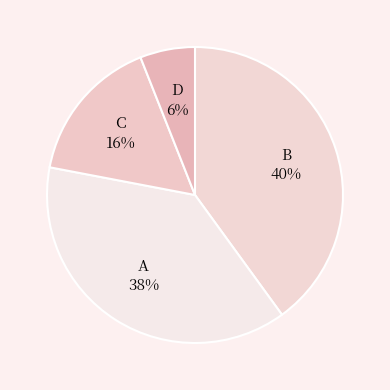

Rank the categories by value from highest to lowest.

B, A, C, D